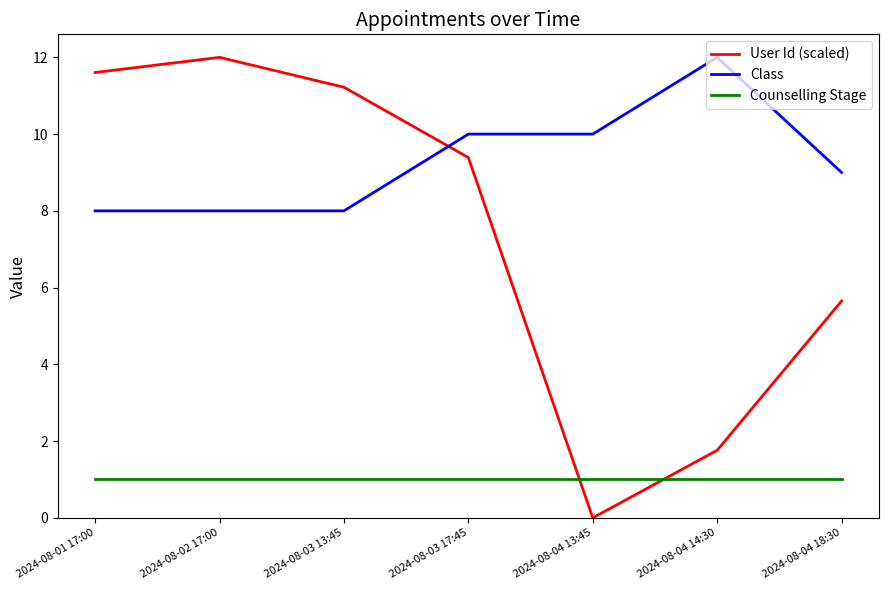

What position from the right is 2024-08-04 18:30?

1